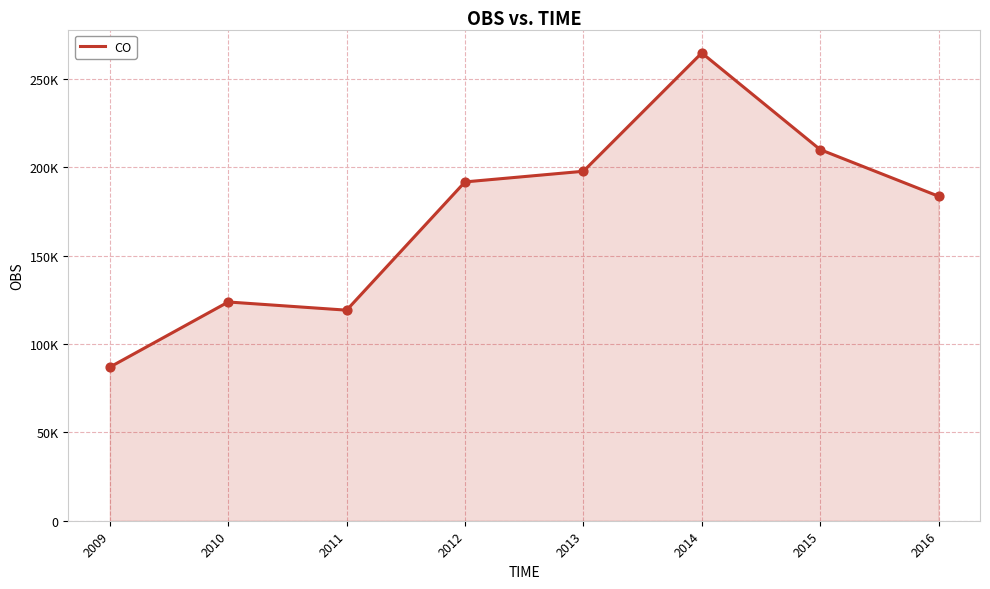

What is the change in value from 2010 to 2015?

+86279.9